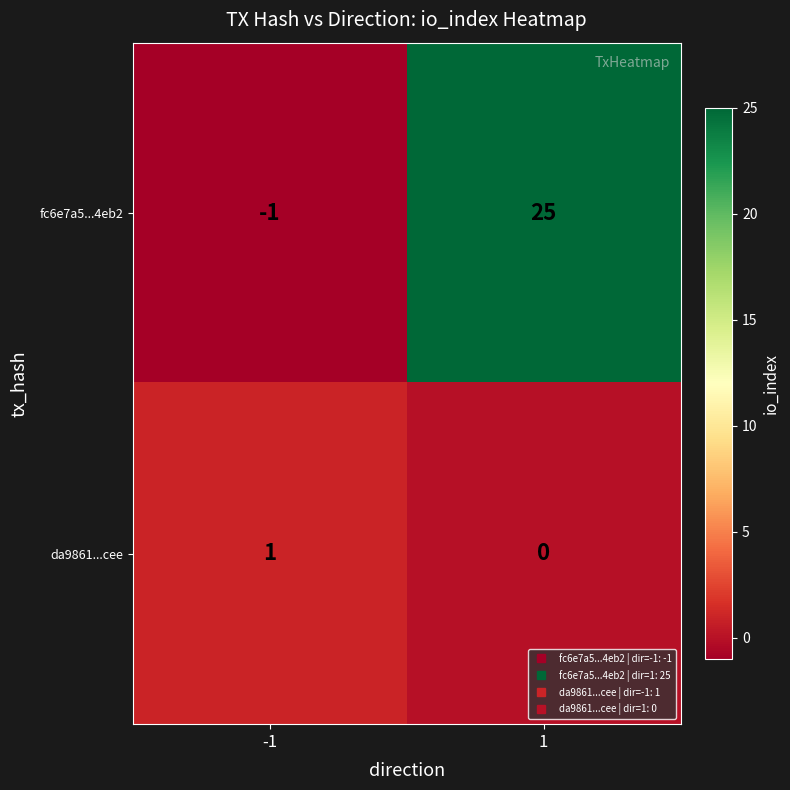

What is the average value of the fc6e7a5...4eb2 series?

12